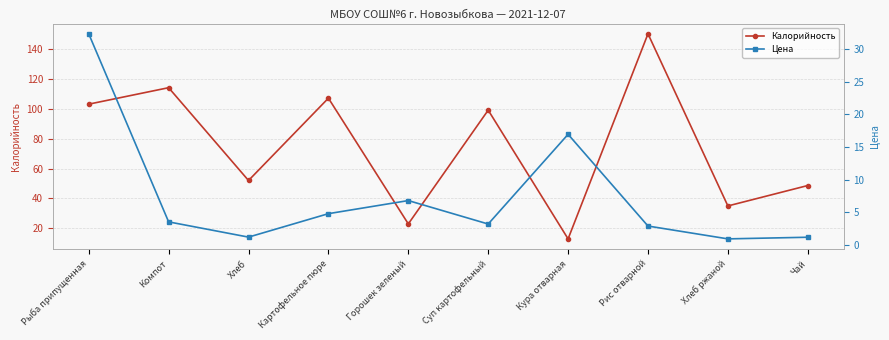

At how many categories does at least one series exceed 56?

5